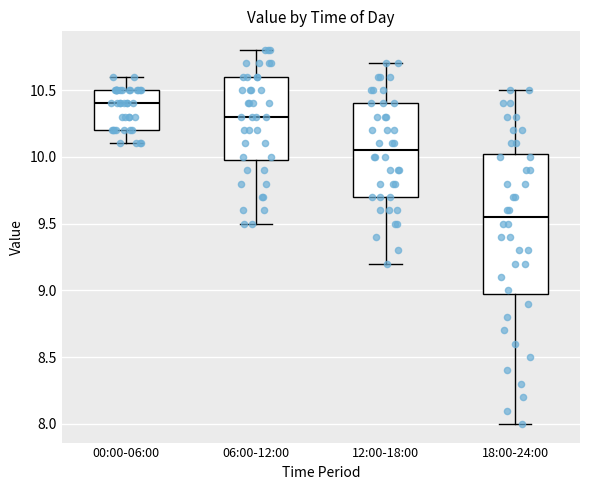

Reading left to right, read every box against the y-axis: the position of its median line, the range the box covers, and the ends of its whiskers. The values are not printed on the chart, so give them approximately, as read against the axis.

00:00-06:00: median 10.40, box 10.20 to 10.50, whiskers 10.10 to 10.60
06:00-12:00: median 10.30, box 10.00 to 10.60, whiskers 9.50 to 10.80
12:00-18:00: median 10.05, box 9.70 to 10.40, whiskers 9.20 to 10.70
18:00-24:00: median 9.55, box 9.00 to 10.05, whiskers 8.00 to 10.50